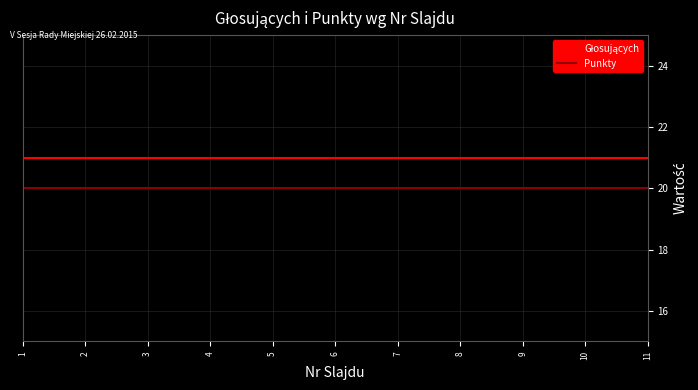

What is the maximum value for Punkty?

20